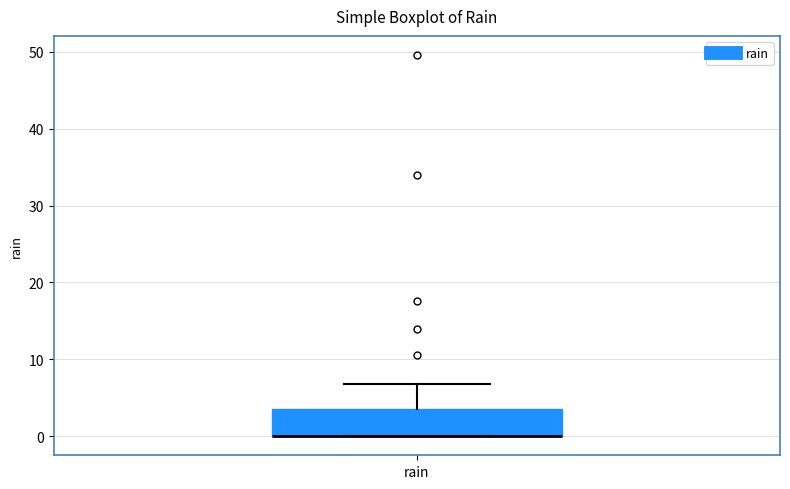

Transcribe this box plot: give where the median line is, the range the box spans, and where the two whiskers end, as read against the y-axis. The values are not printed on the chart, so give them approximately, as read against the axis.

median 0 (drawn on the box's lower edge), box 0 to 4, whiskers 0 to 7